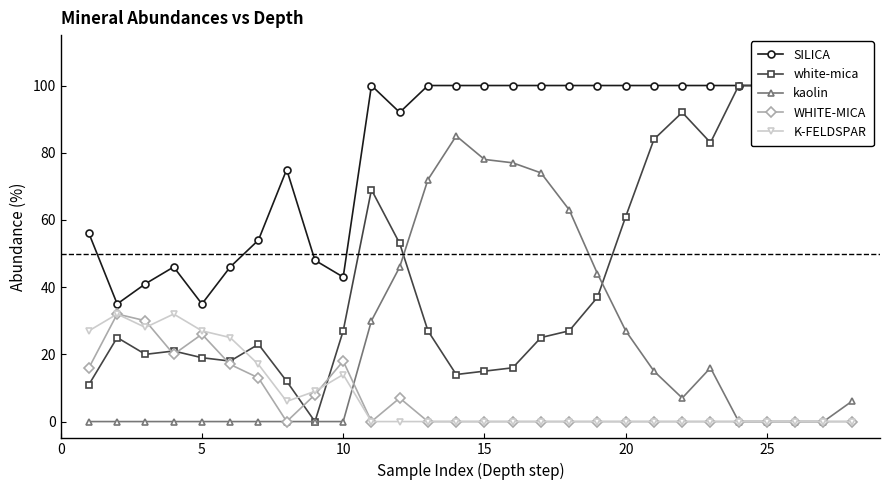

At how many categories does at least one series exceed 74?

19